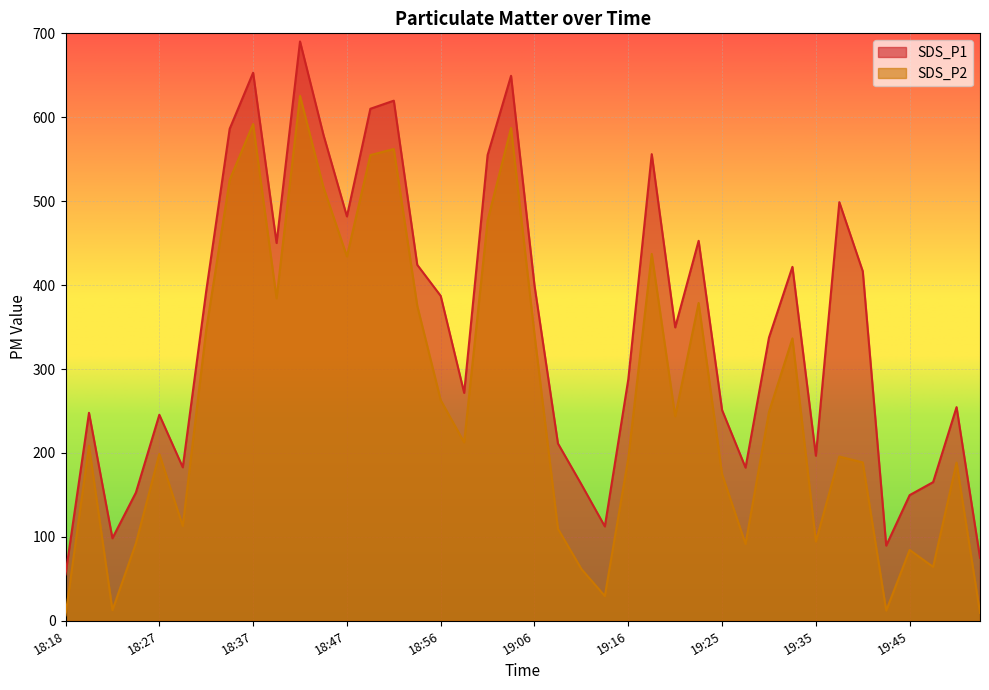

The value of SDS_P1 at 19:52 is 75.0. True or false?

True